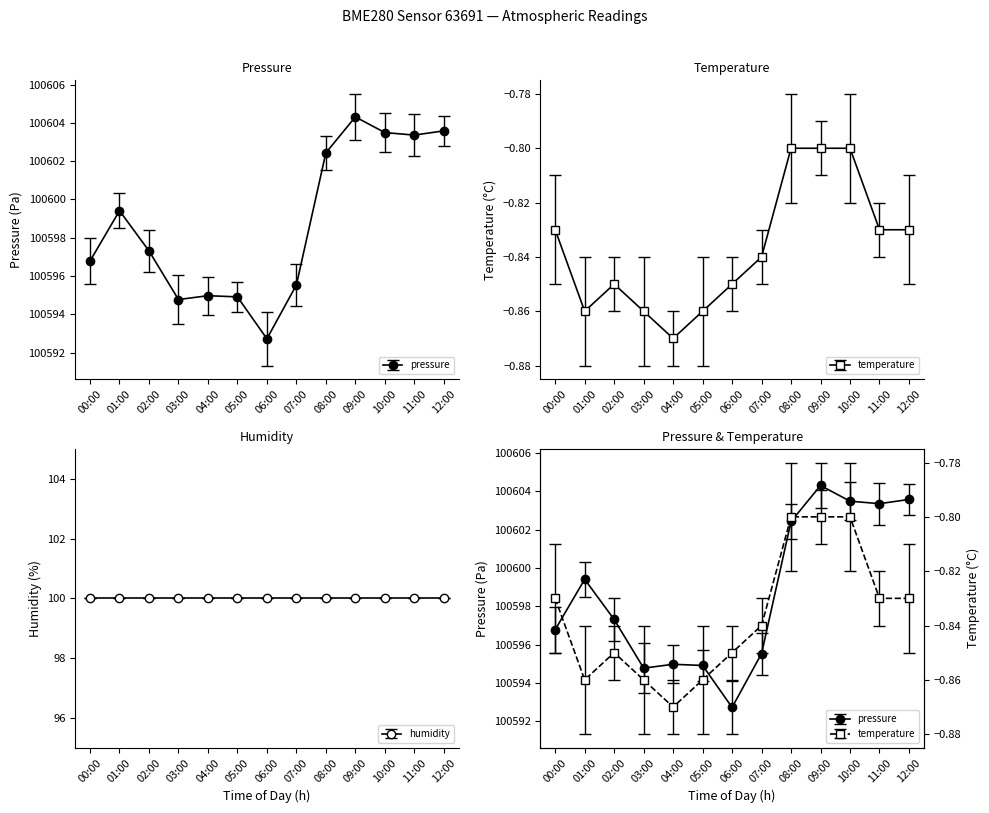

What is the sum of the pressure values at 00:00 and 04:00?

201191.8